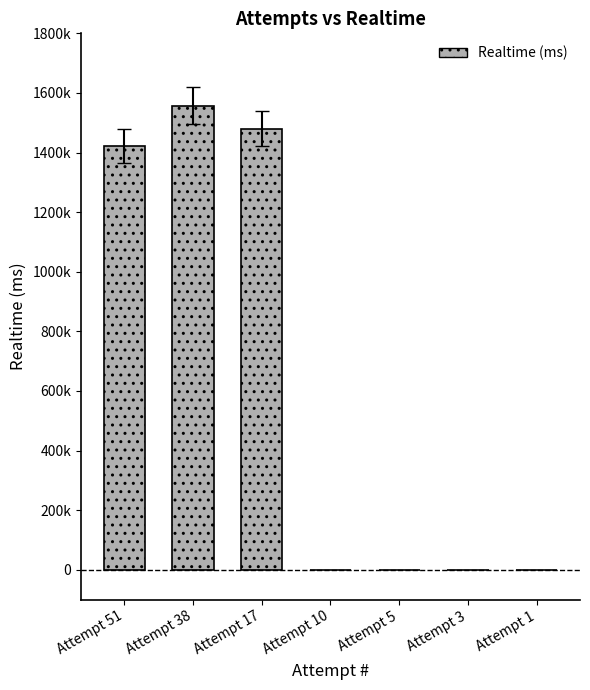

Which category has the highest value across all series?

Attempt 38